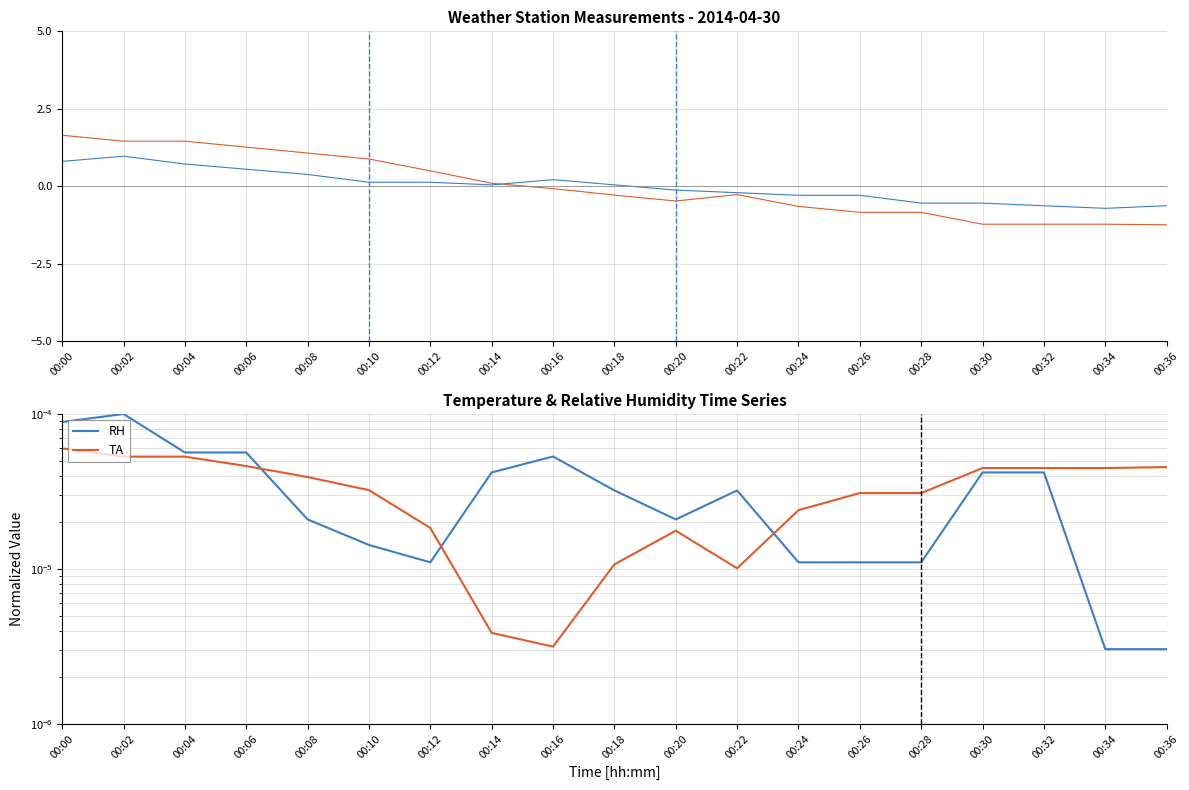

Where is the first local minimum for PA?

00:14